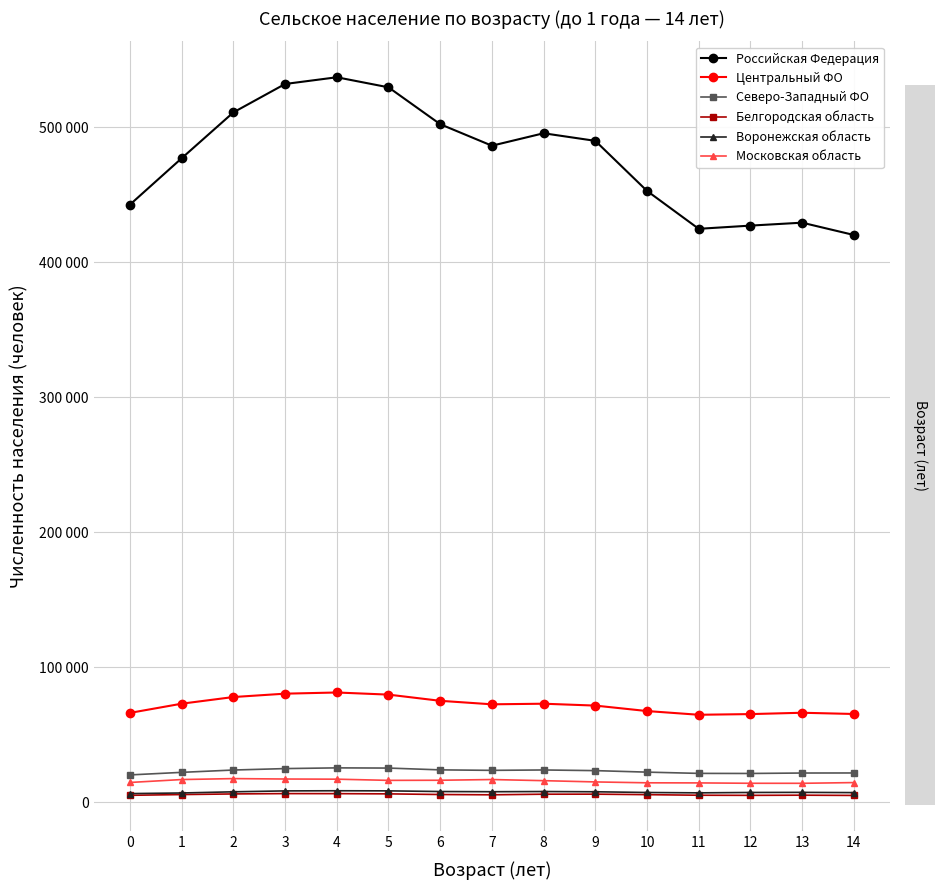

What is the sum of all Северо-Западный ФО values?

343397